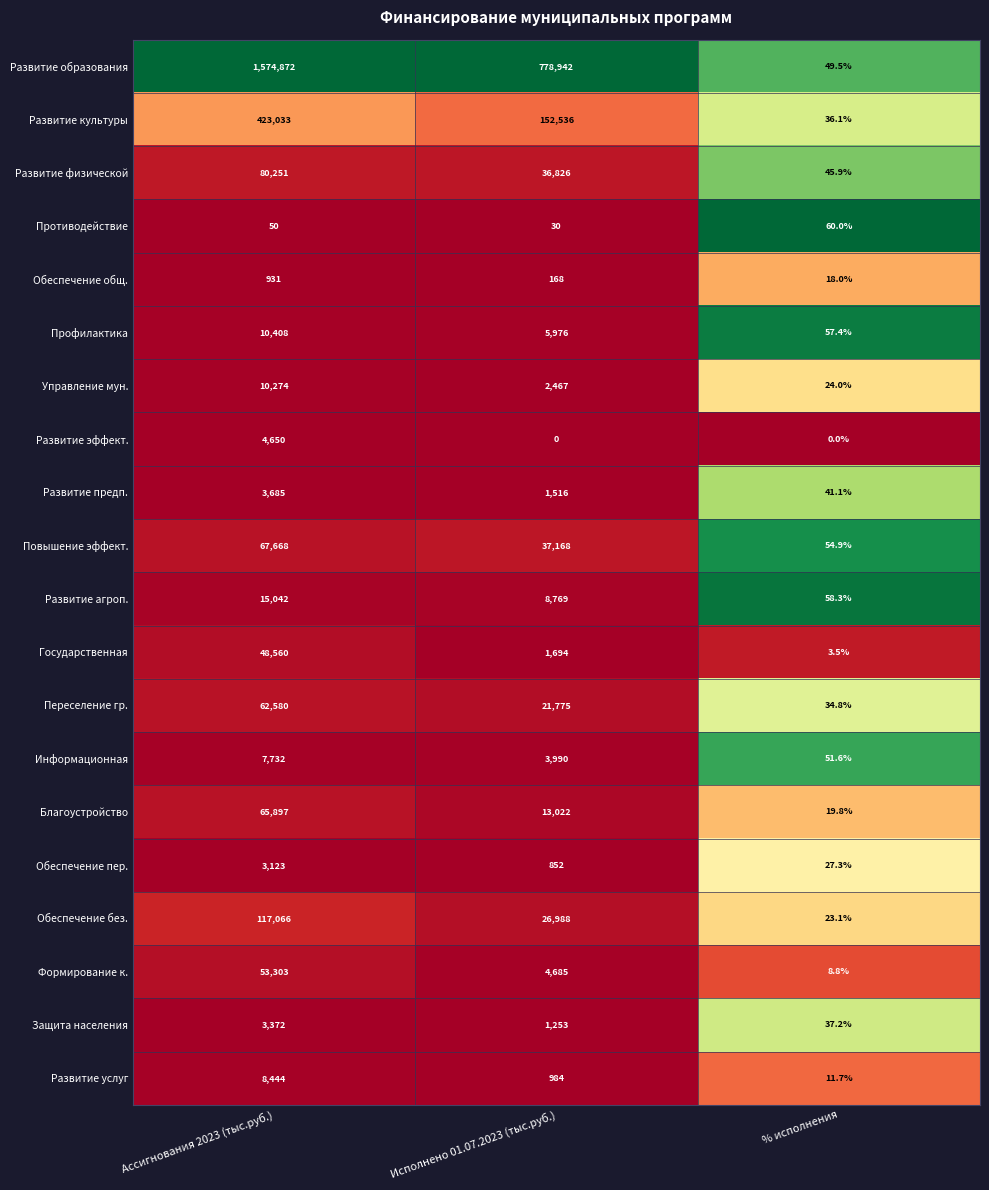

Which series has the largest total across all categories?

Развитие образования